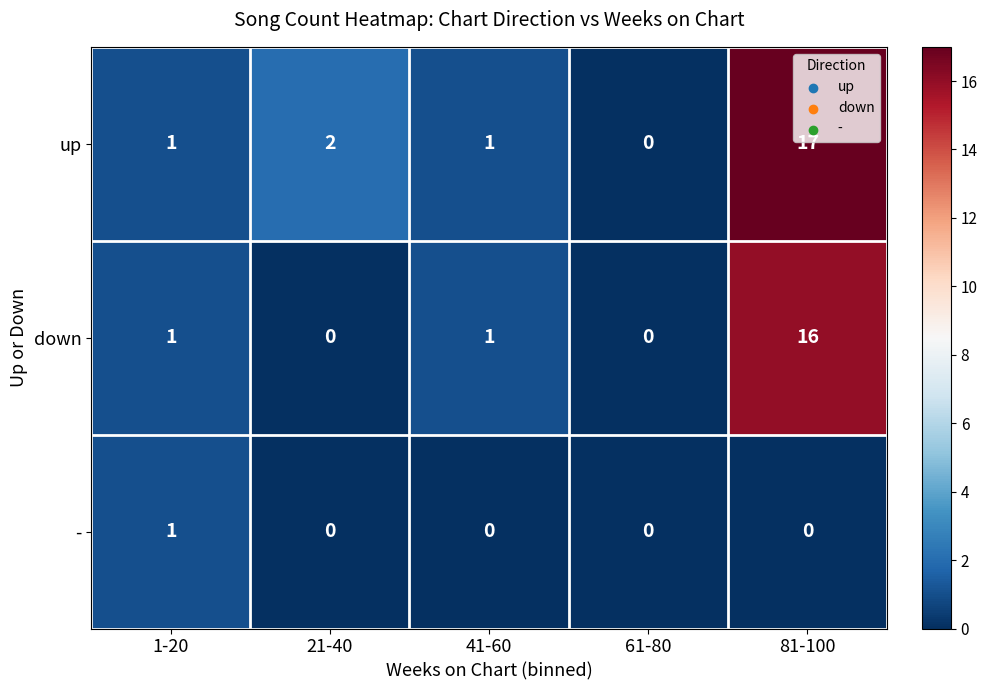

At which category is the sum across all series the highest?

81-100